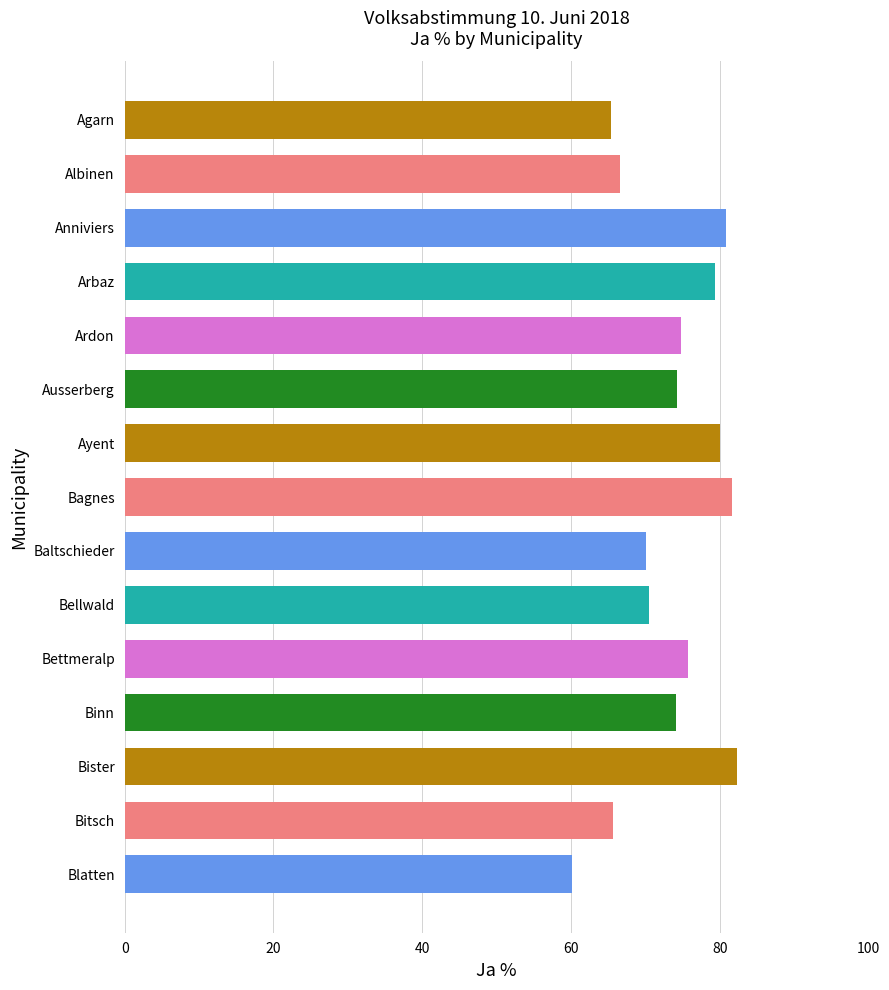

What is the change in value from Bagnes to Bellwald?

-11.2